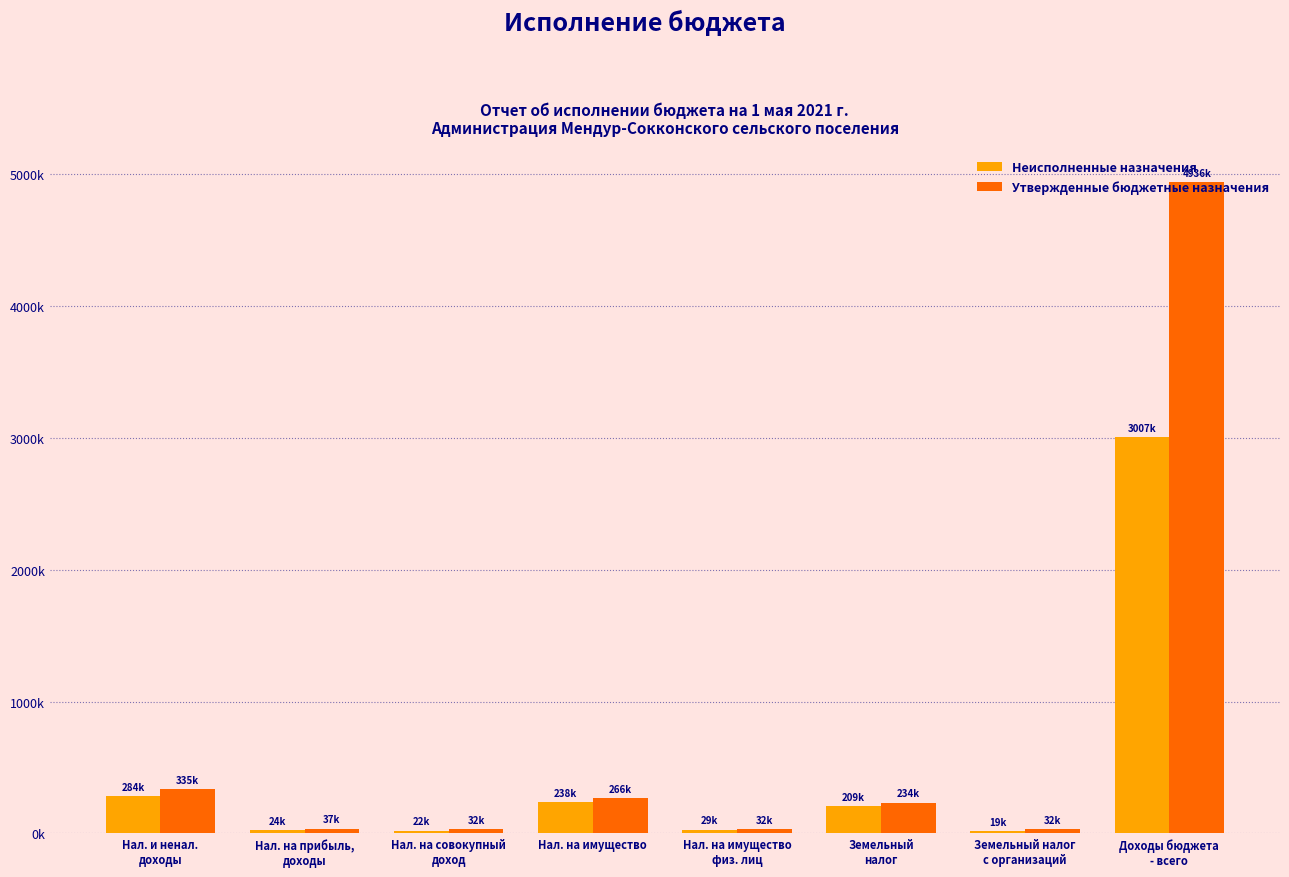

True or false: Утвержденные бюджетные назначения has a value of 44397.0 at Нал. на совокупный
доход.

False